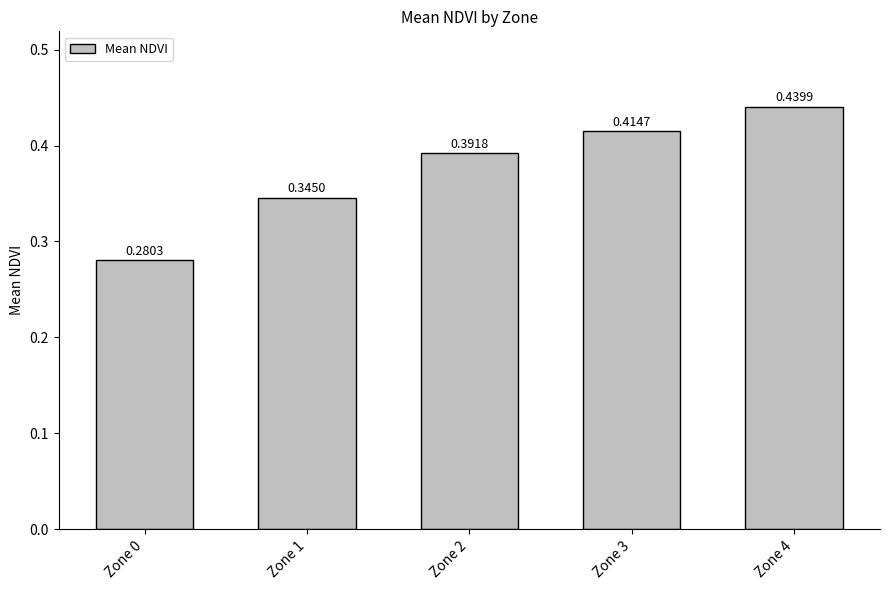

List the labels in order of value, largest first.

Zone 4, Zone 3, Zone 2, Zone 1, Zone 0